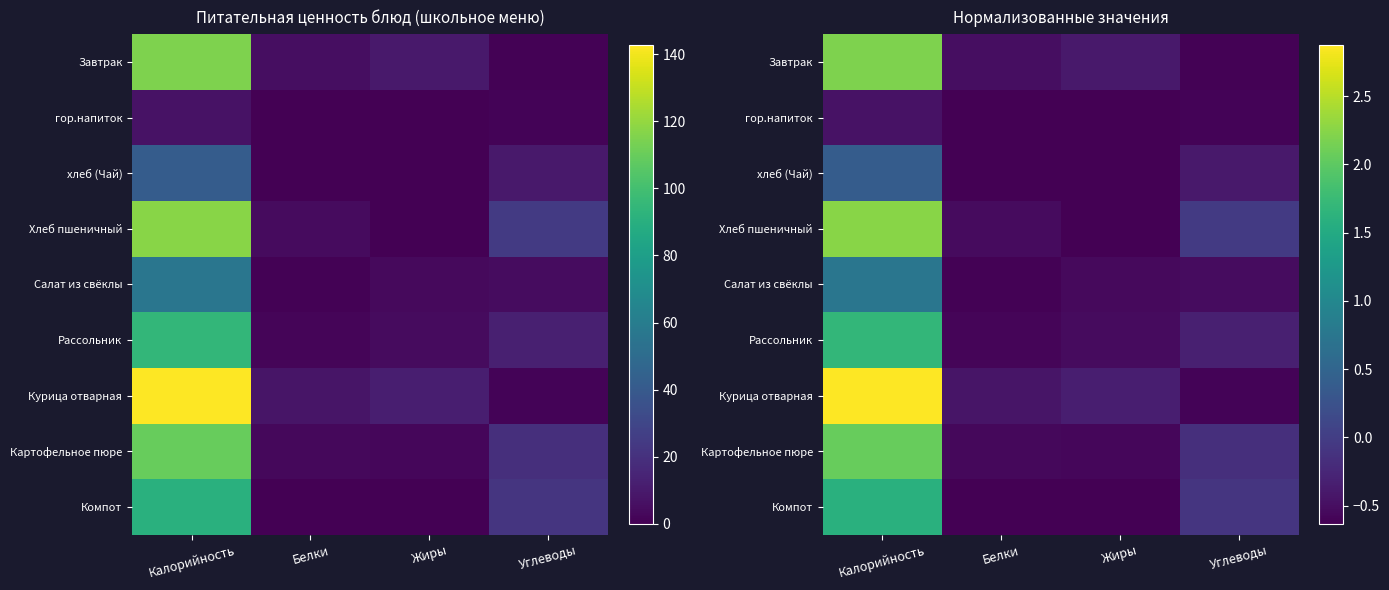

At Калорийность, list the series in order from smallest to largest.

гор.напиток, хлеб (Чай), Салат из свёклы, Компот, Рассольник, Картофельное пюре, Завтрак, Хлеб пшеничный, Курица отварная